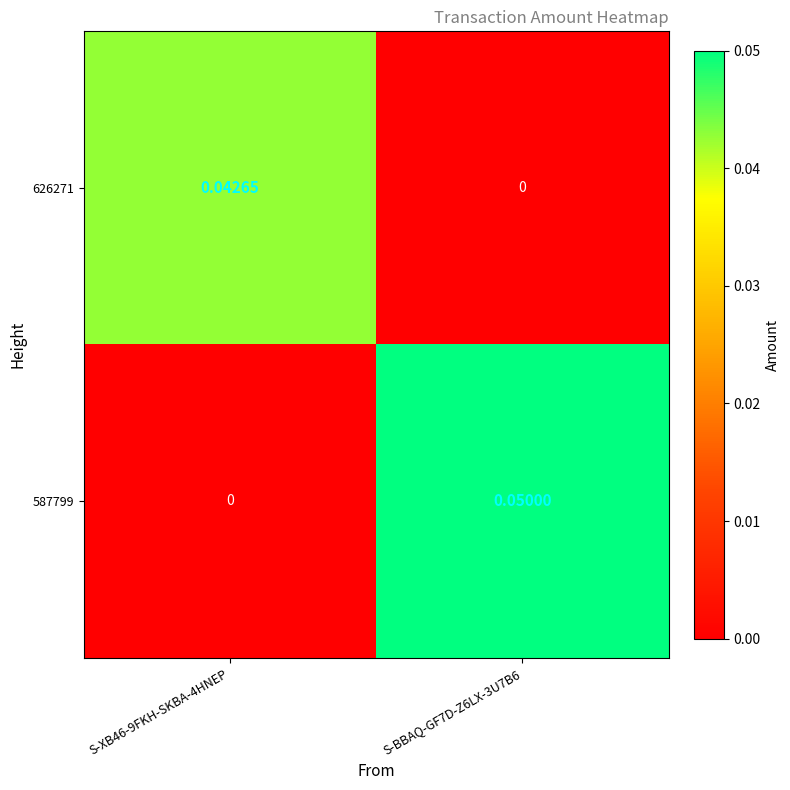

How many data points in 626271 are above 0?

1